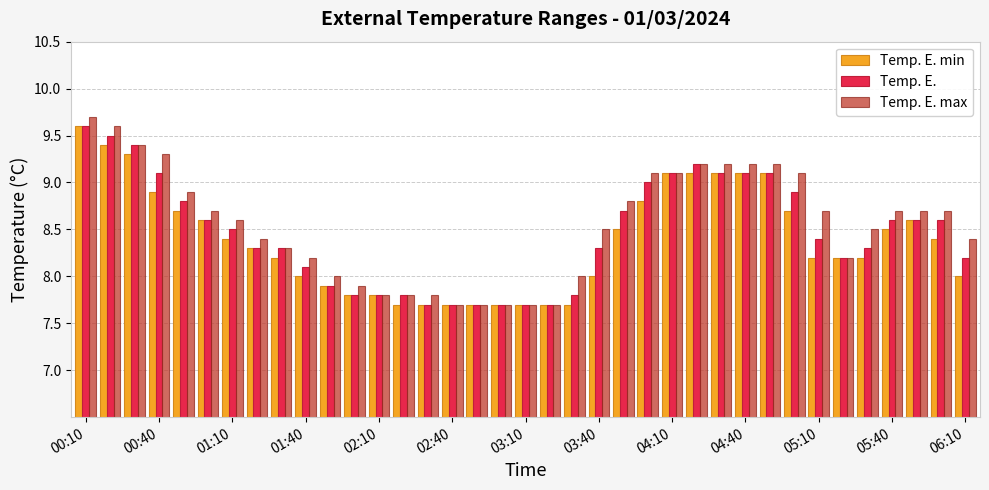

At how many categories does at least one series exceed 7?

37